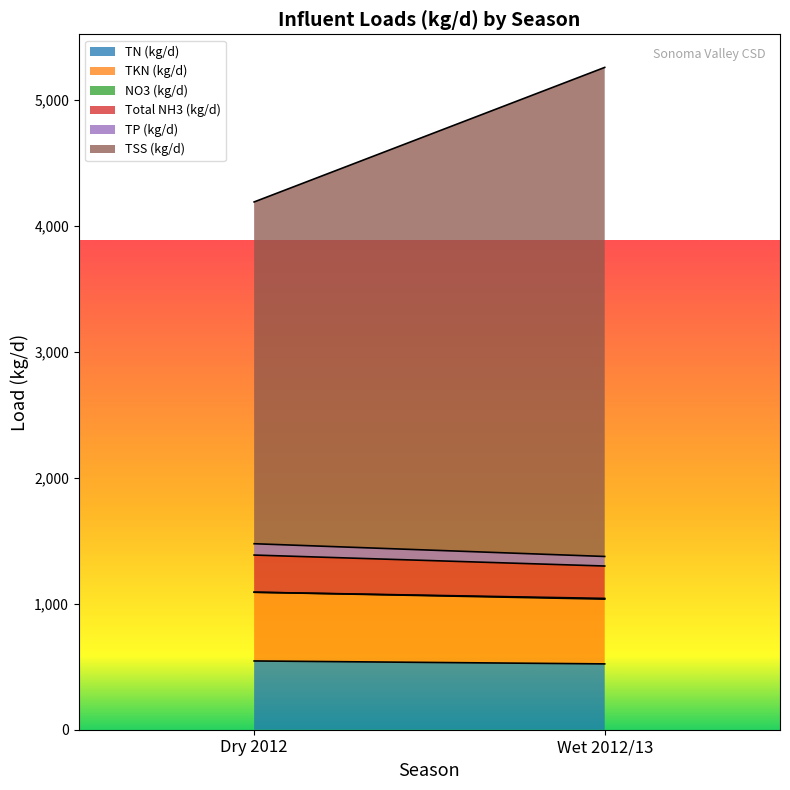

Reading left to right, list all the values displayed in this chart.

TN (kg/d): Dry 2012=545.7	Wet 2012/13=522.4
TKN (kg/d): Dry 2012=545.5	Wet 2012/13=514.1
NO3 (kg/d): Dry 2012=0.2	Wet 2012/13=5.7
Total NH3 (kg/d): Dry 2012=294.8	Wet 2012/13=257.0
TP (kg/d): Dry 2012=89.9	Wet 2012/13=75.8
TSS (kg/d): Dry 2012=2712.5	Wet 2012/13=3881.3